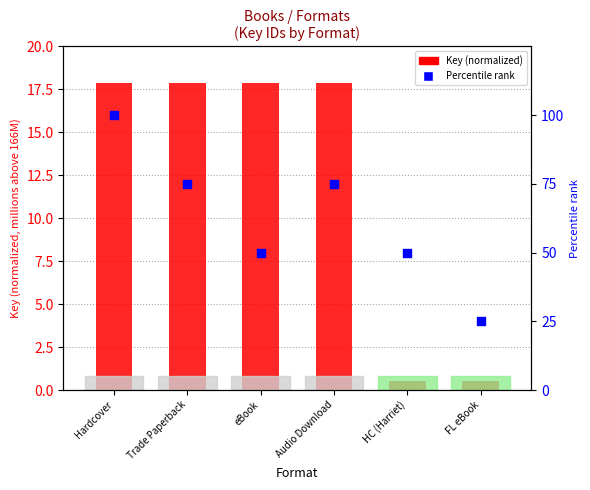

Is the value of Key (normalized) at Audio Download greater than the value of Percentile rank at Trade Paperback?

No